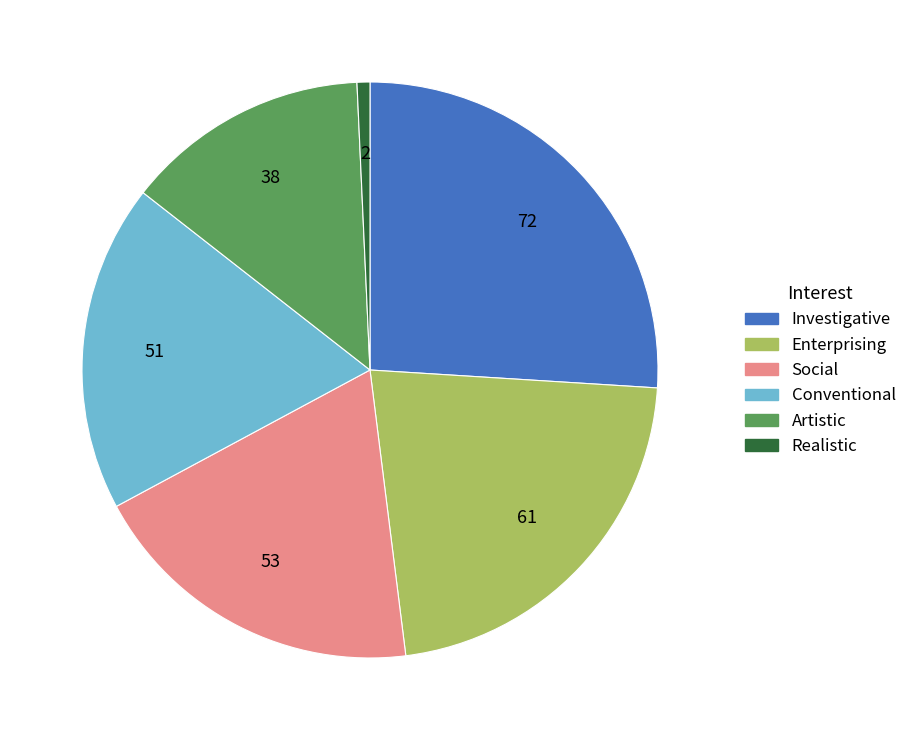

Which category has the smallest portion of the pie?

Realistic